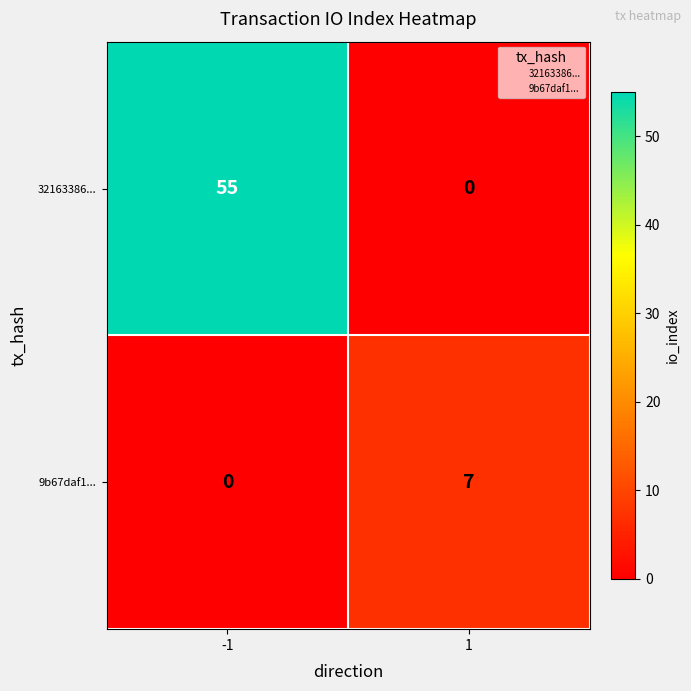

Read the 9b67daf1... value at 1.

7